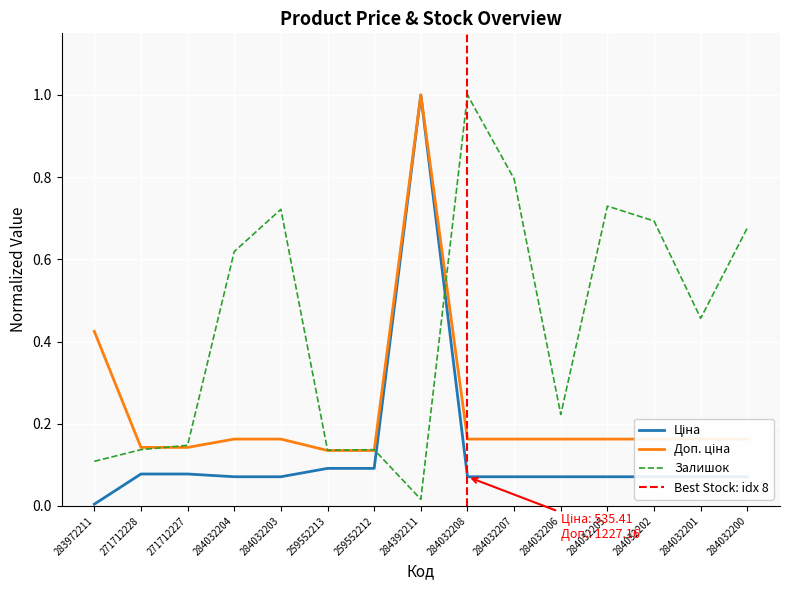

Does the chart display data point markers on the line(s)?

No